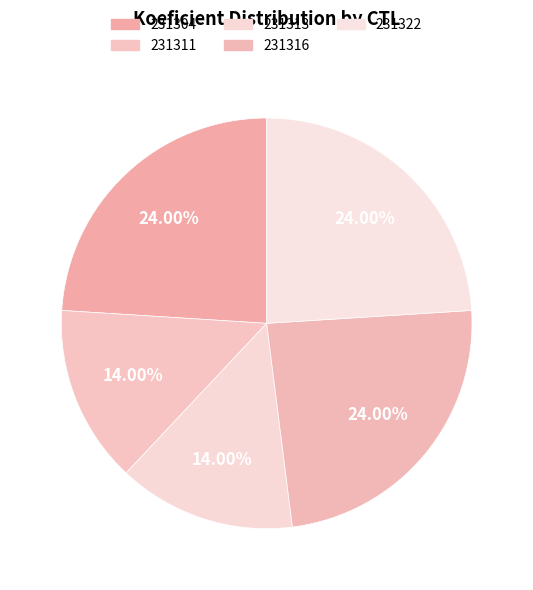

Is it true that 231311 is 26% of the pie?

False